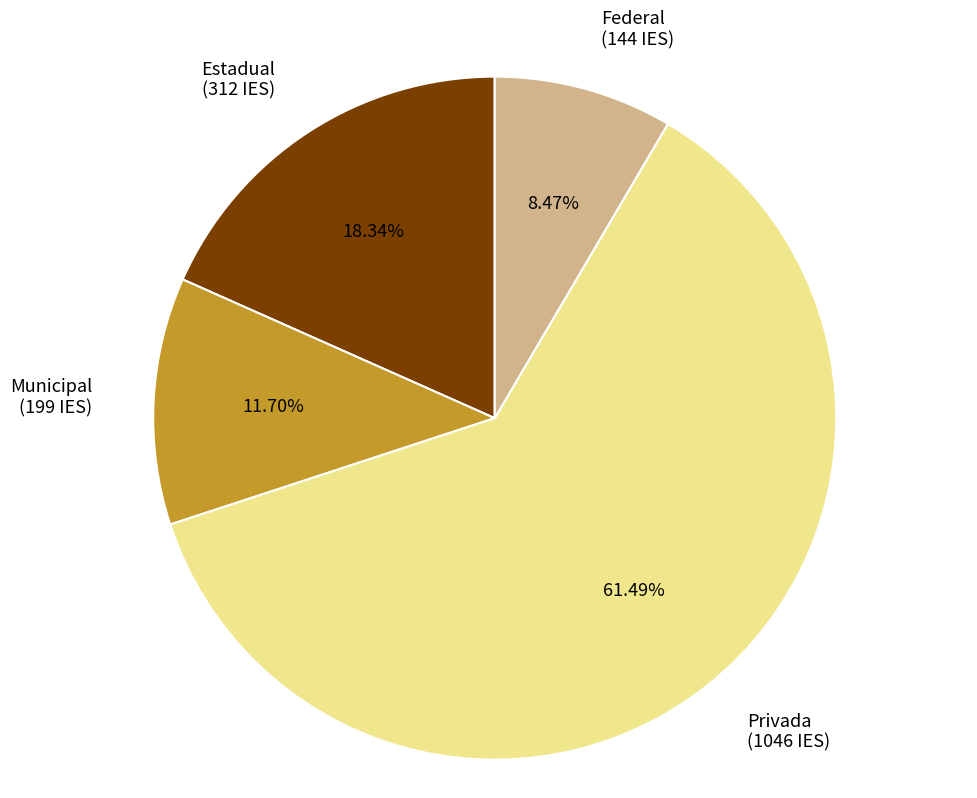

What percentage is the Privada slice, to the nearest percent?

61%